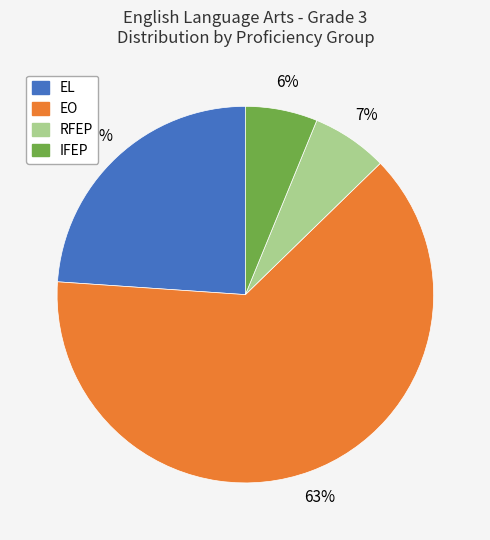

To the nearest percent, what portion does IFEP represent?

6%